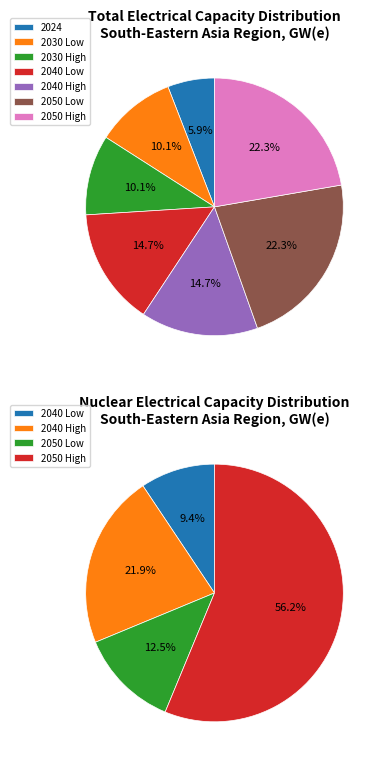

What percentage is the 2030 High slice, to the nearest percent?

10%